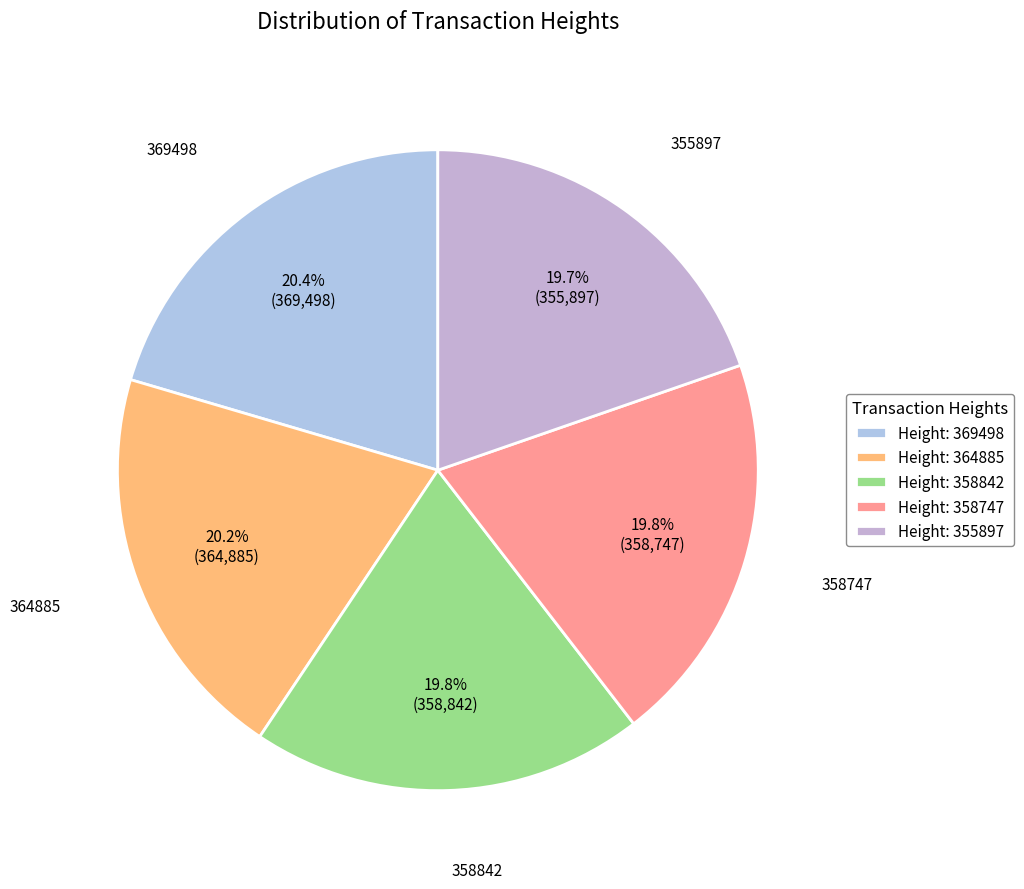

Which has a higher value, 358842 or 369498?

369498